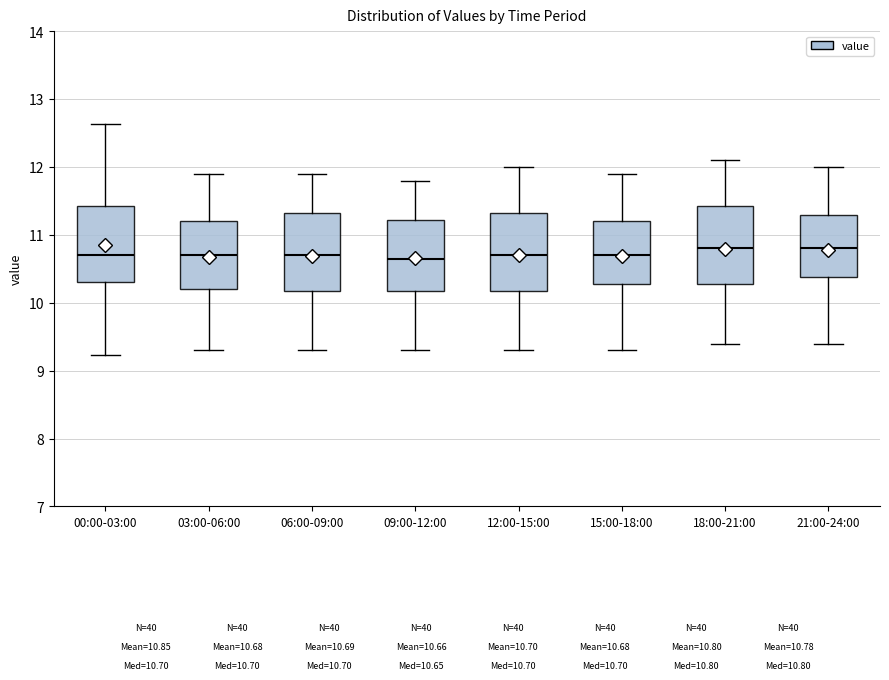

Reading left to right, transcribe this box plot: for each box, give where its median line is, the range the box spans, and where its two whiskers end, as read against the y-axis. The values are not printed on the chart, so give them approximately, as read against the axis.

00:00-03:00: median 10.7, box 10.3 to 11.4, whiskers 9.2 to 12.6
03:00-06:00: median 10.7, box 10.2 to 11.2, whiskers 9.3 to 11.9
06:00-09:00: median 10.7, box 10.2 to 11.3, whiskers 9.3 to 11.9
09:00-12:00: median 10.7, box 10.2 to 11.2, whiskers 9.3 to 11.8
12:00-15:00: median 10.7, box 10.2 to 11.3, whiskers 9.3 to 12.0
15:00-18:00: median 10.7, box 10.3 to 11.2, whiskers 9.3 to 11.9
18:00-21:00: median 10.8, box 10.3 to 11.4, whiskers 9.4 to 12.1
21:00-24:00: median 10.8, box 10.4 to 11.3, whiskers 9.4 to 12.0